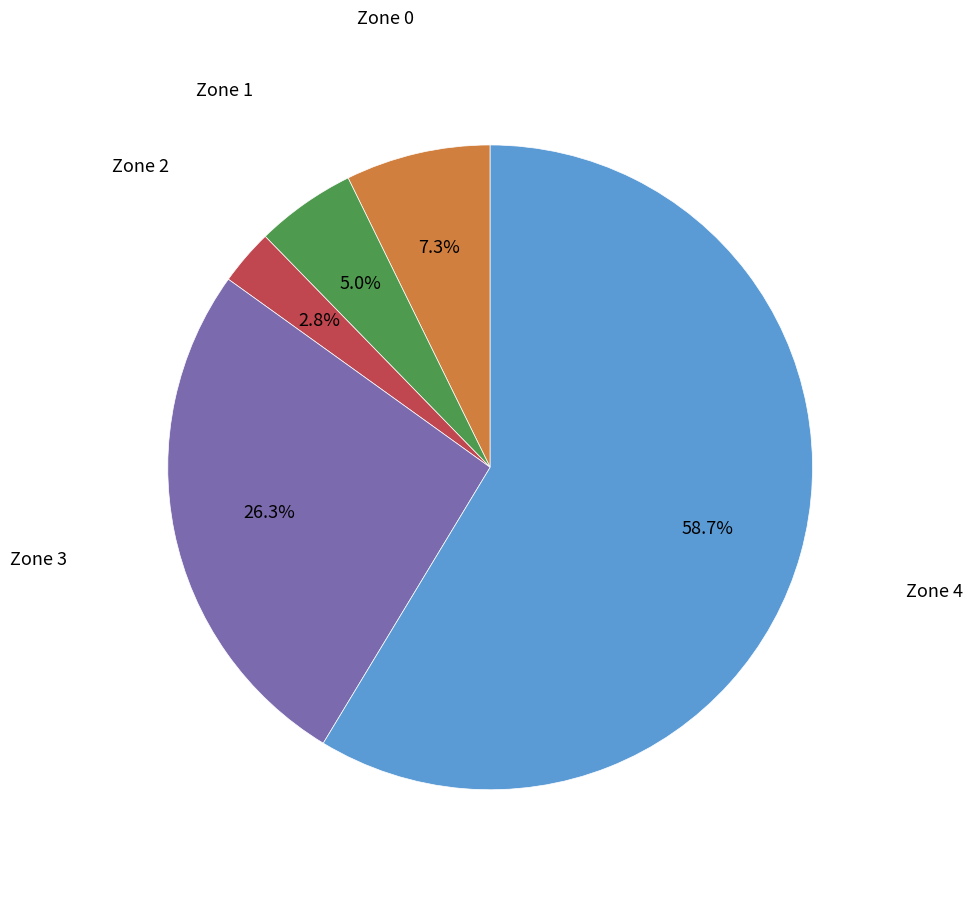

Is there a majority slice in this chart?

Yes